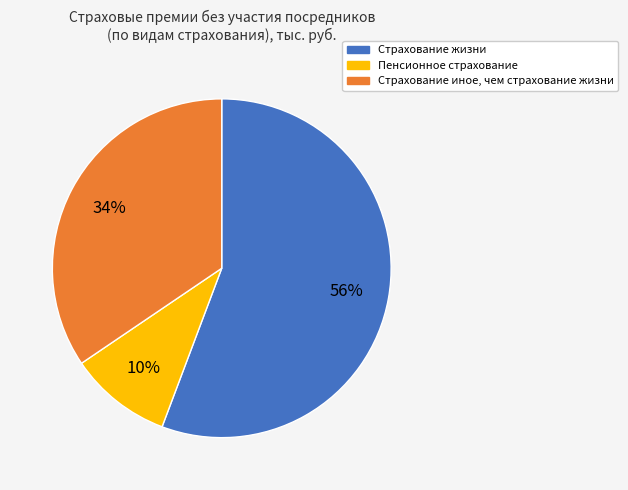

What percentage is the Страхование иное, чем страхование жизни slice, to the nearest percent?

34%